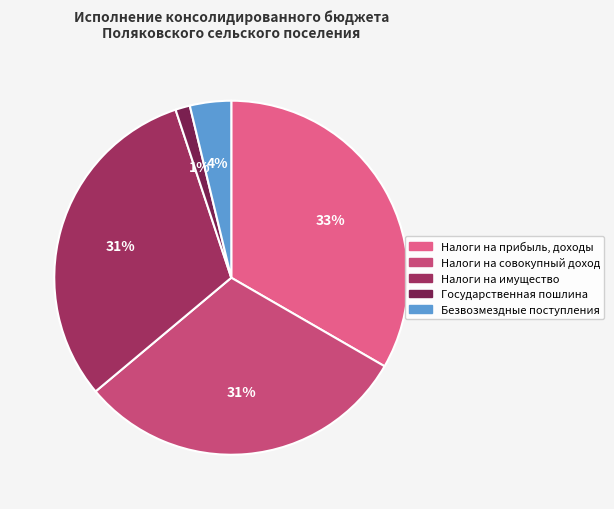

Count the number of slices in the pie.

5